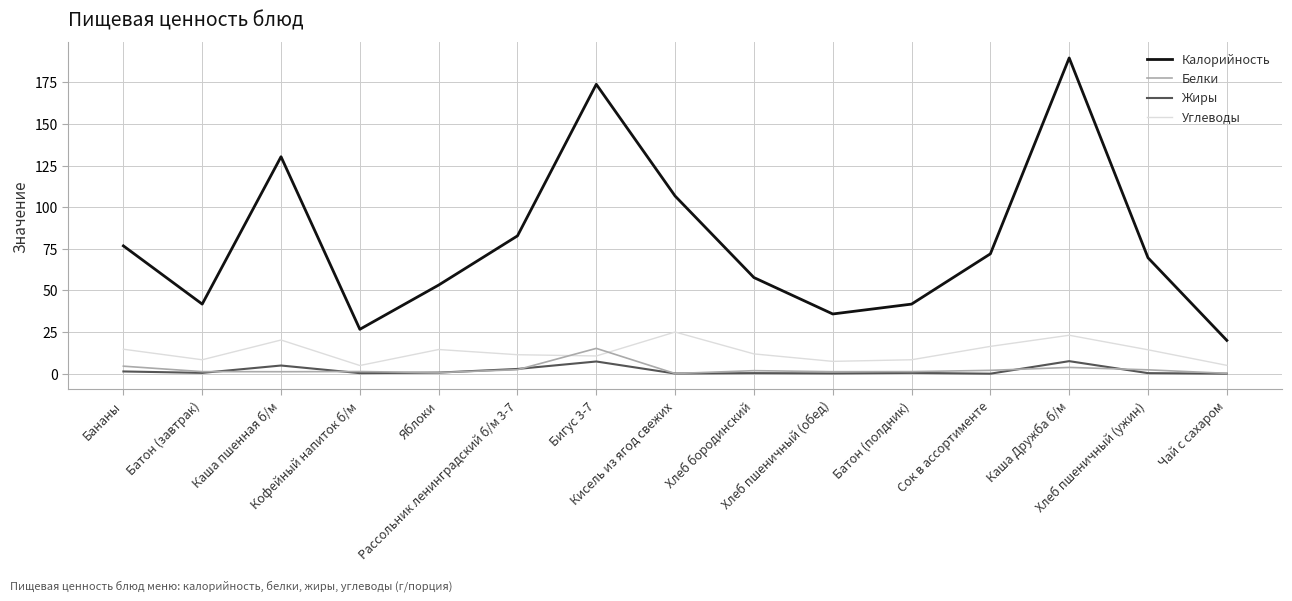

True or false: Калорийность and Углеводы intersect in this chart.

False